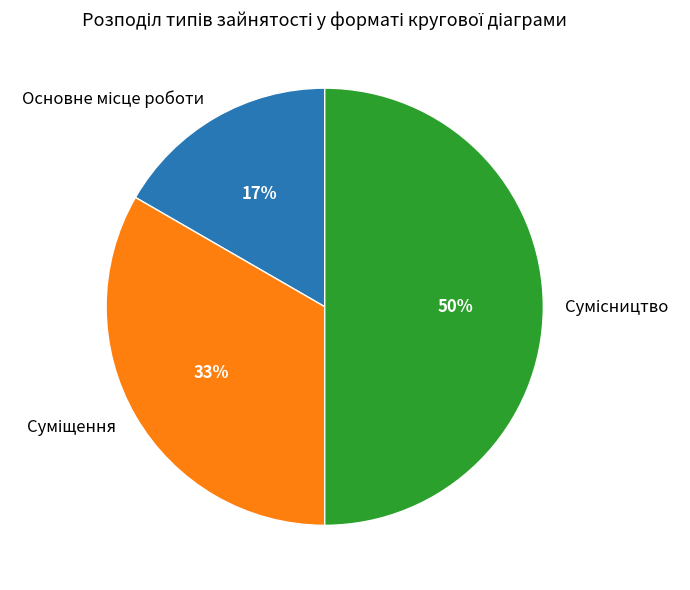

To the nearest percent, what is the average slice percentage?

33%